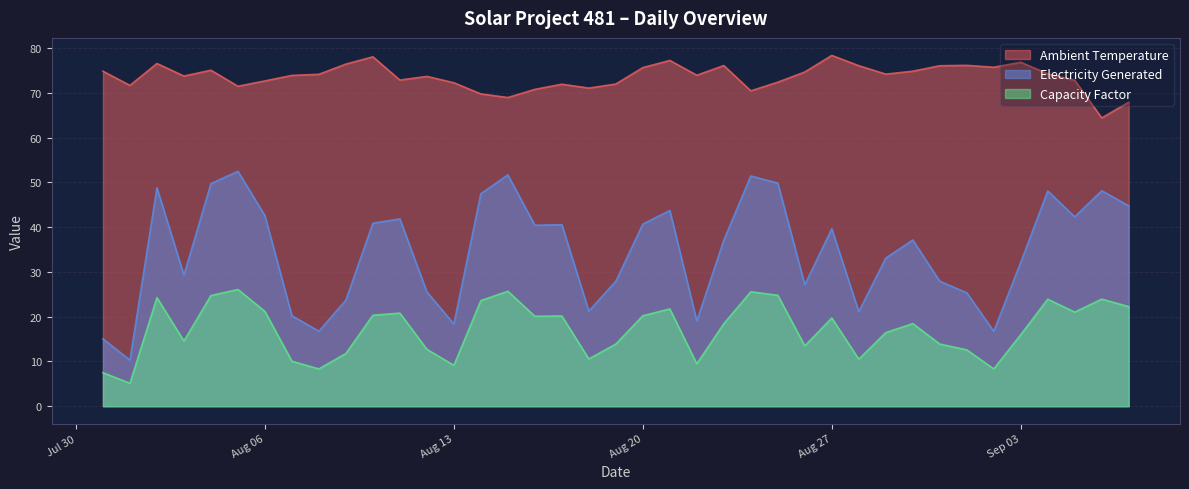

What is the lowest value of the Ambient Temperature series?

64.4